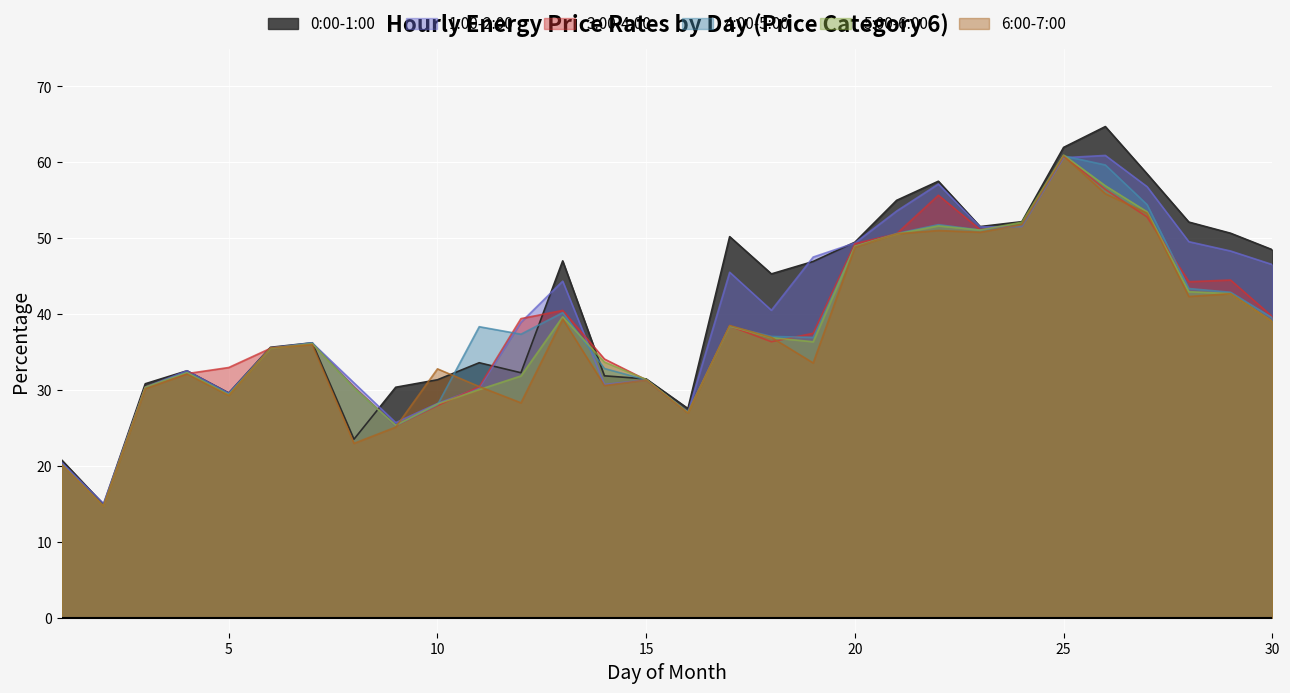

In 5:00-6:00, how many points are higher than both neighbors (excluding endpoints)?

6